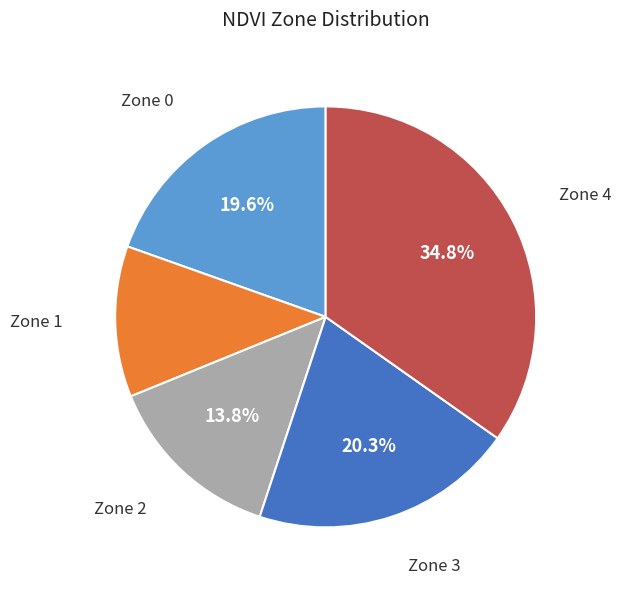

Does any single category account for the majority?

No